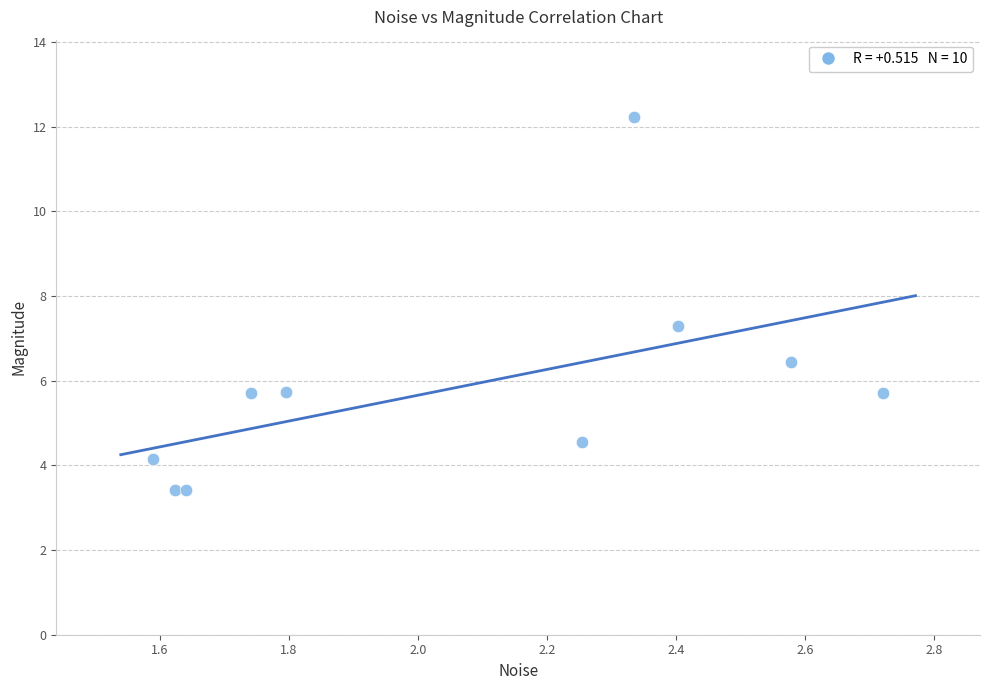

What is the average X value?

2.1